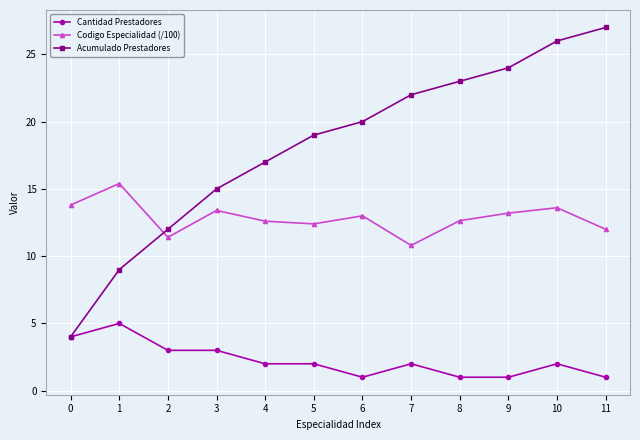

What is the average value of the Codigo Especialidad (/100) series?

12.9